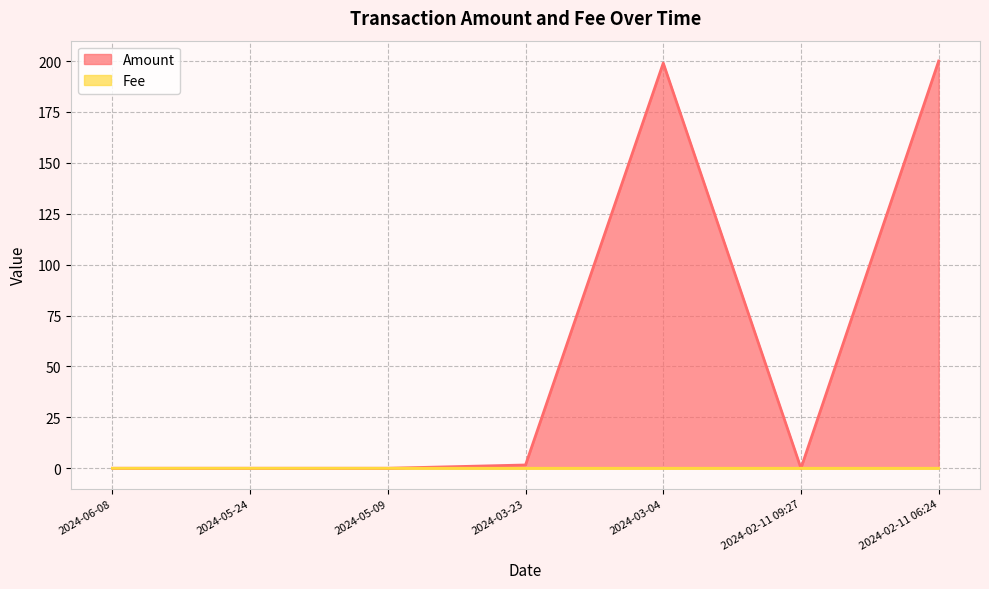

True or false: Fee has a value of 0.0 at 2024-06-08.

True